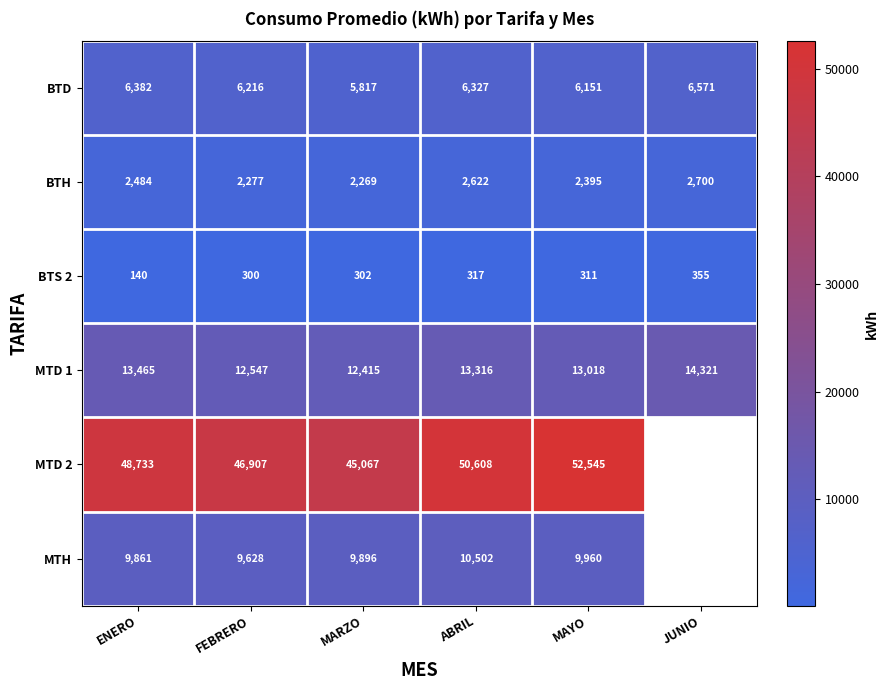

Rank the categories by MTD 1 value from lowest to highest.

MARZO, FEBRERO, MAYO, ABRIL, ENERO, JUNIO